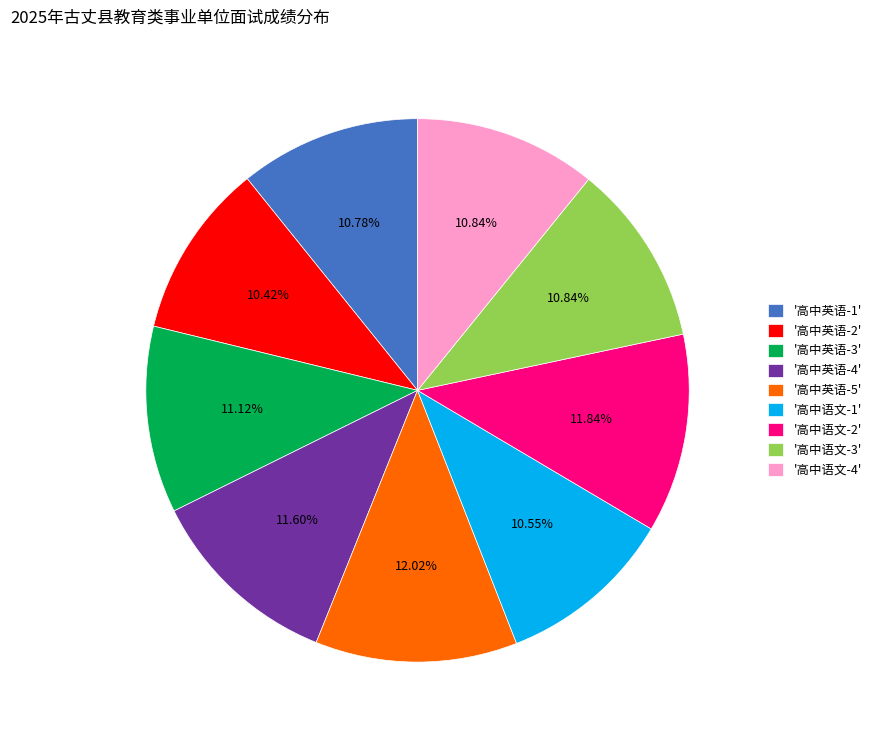

Is the sum of '高中英语-1' and '高中语文-1' greater than half?

No